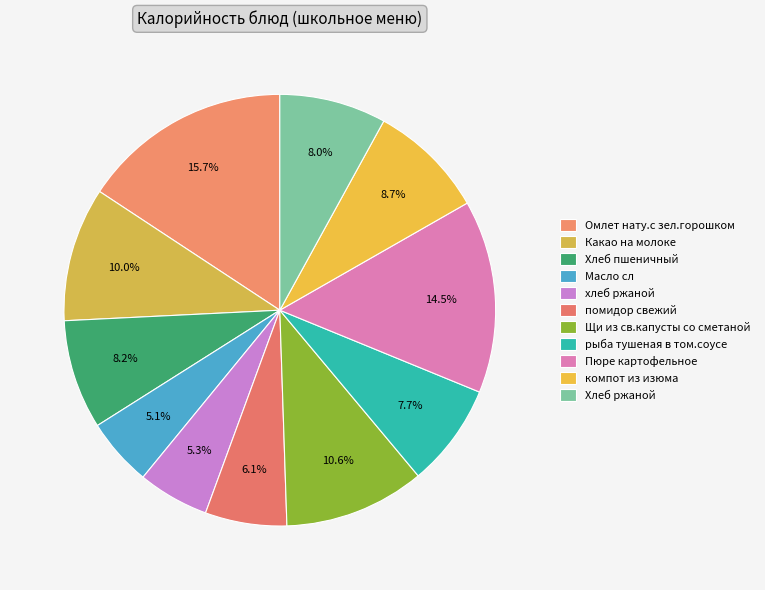

Do Щи из св.капусты со сметаной and Какао на молоке together represent more than half of the pie?

No